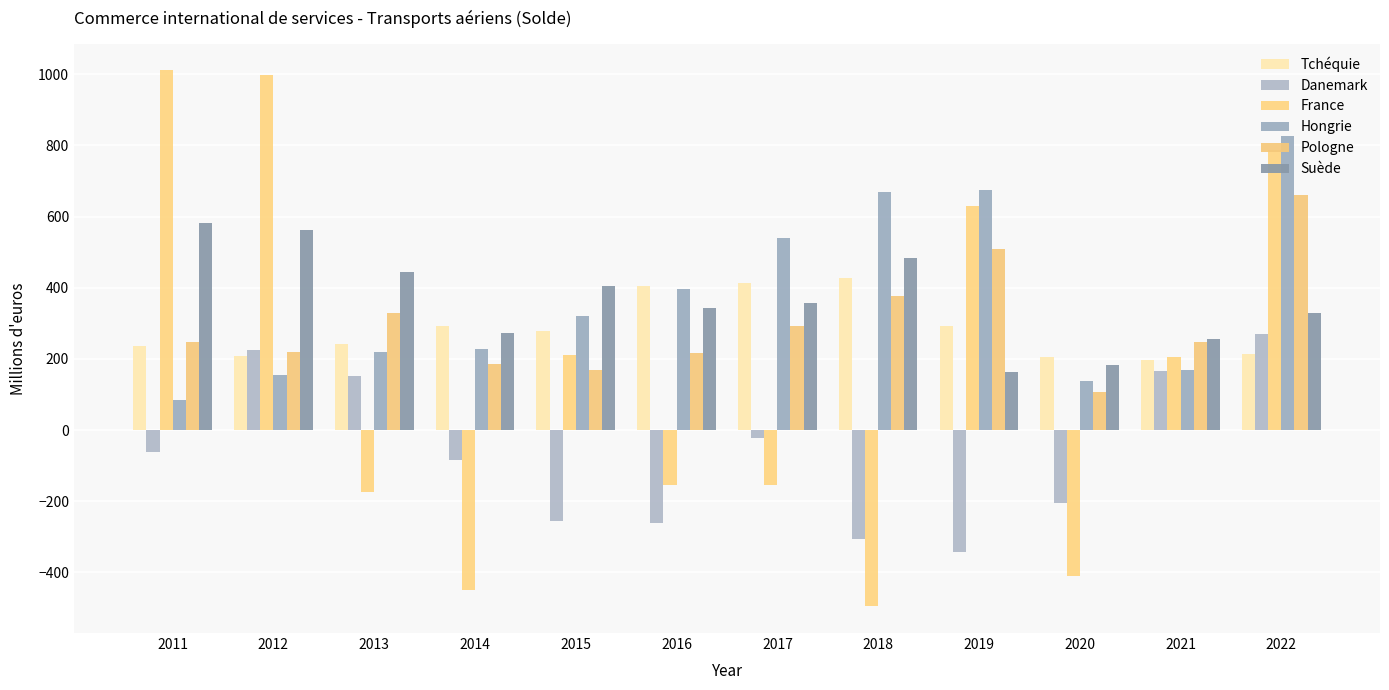

Reading left to right, transcribe all the data shown in this chart.

Tchéquie: 235.4	207.9	240.8	291.3	277.2	405.5	413.5	426.7	292.9	205.4	196.0	214.7
Danemark: -60.3	226.0	153.1	-84.0	-256.5	-262.5	-23.0	-305.6	-342.2	-206.2	165.0	270.6
France: 1011.0	997.0	-174.0	-449.0	211.0	-154.0	-153.0	-495.0	629.0	-409.0	204.0	788.0
Hongrie: 85.4	156.0	219.3	228.4	320.3	396.3	540.4	668.6	673.7	136.9	168.8	827.6
Pologne: 246.6	220.1	329.7	185.9	169.5	217.5	291.3	378.0	508.4	108.3	247.3	661.5
Suède: 580.7	561.7	445.2	272.4	404.3	343.2	356.8	483.6	163.8	183.5	256.7	328.8